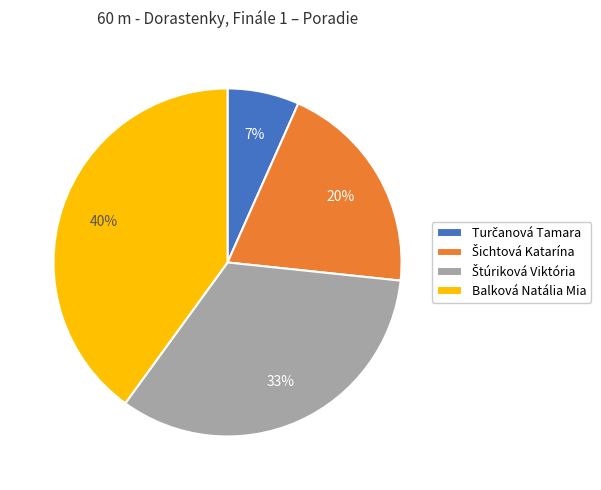

How many slices are in this pie chart?

4